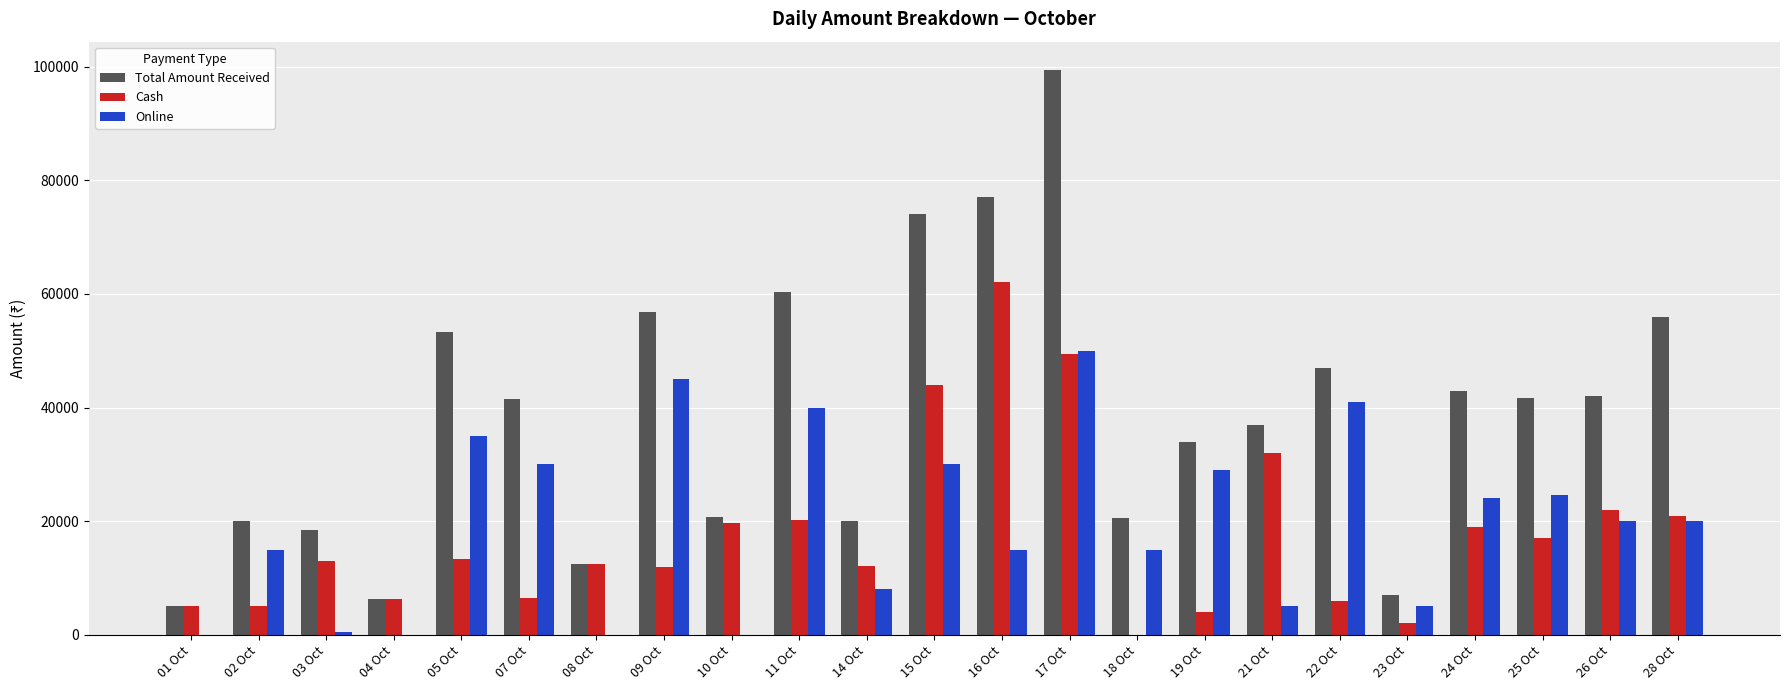

Count the number of data series in this chart.

3